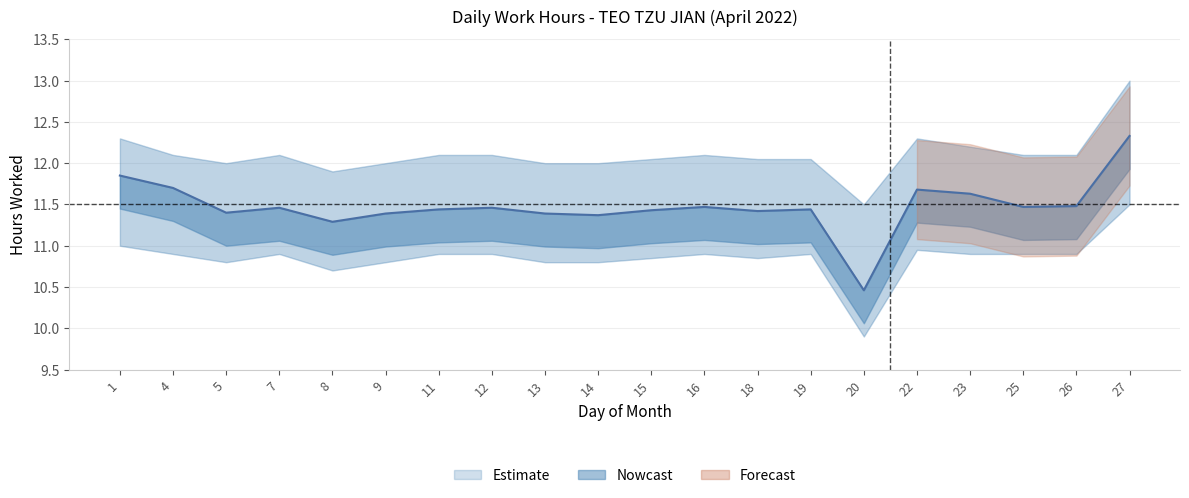

What is the difference between the maximum and minimum values?

1.9